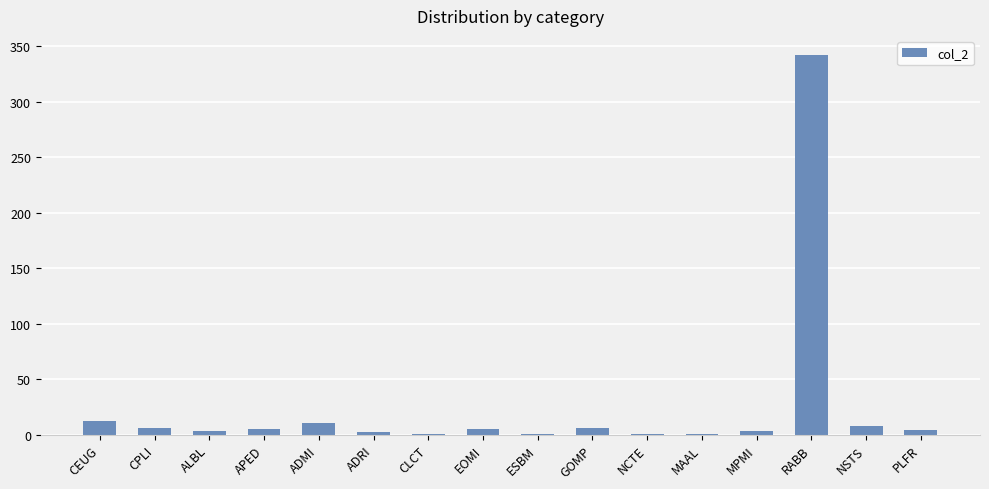

Which has a higher value, ALBL or CEUG?

CEUG